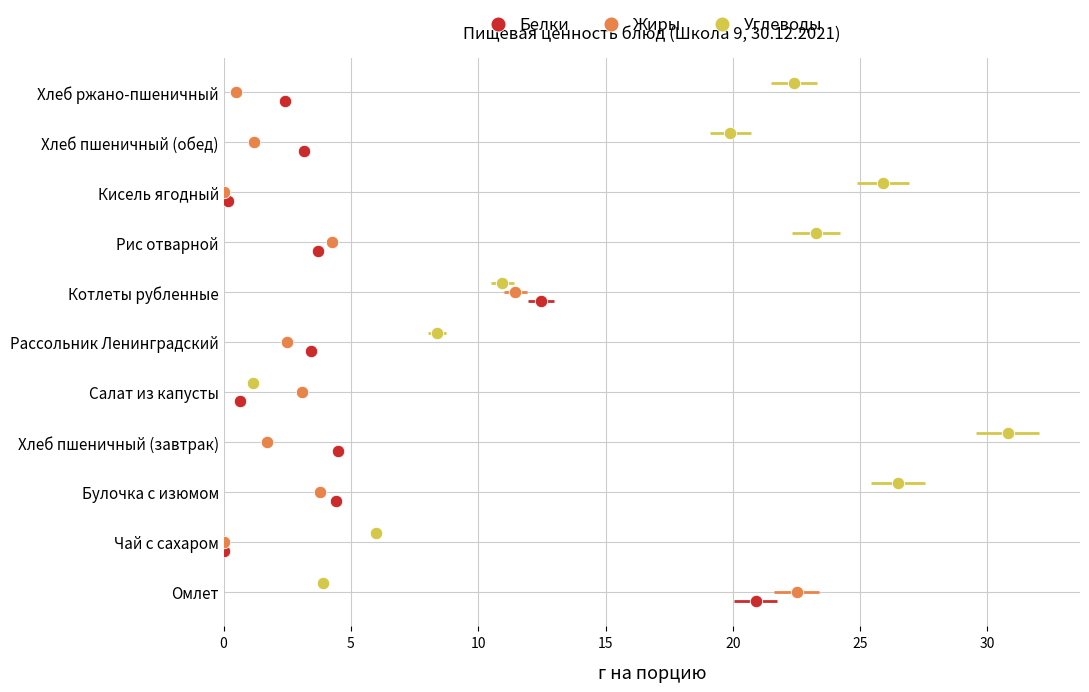

Which series has the largest total across all categories?

Углеводы